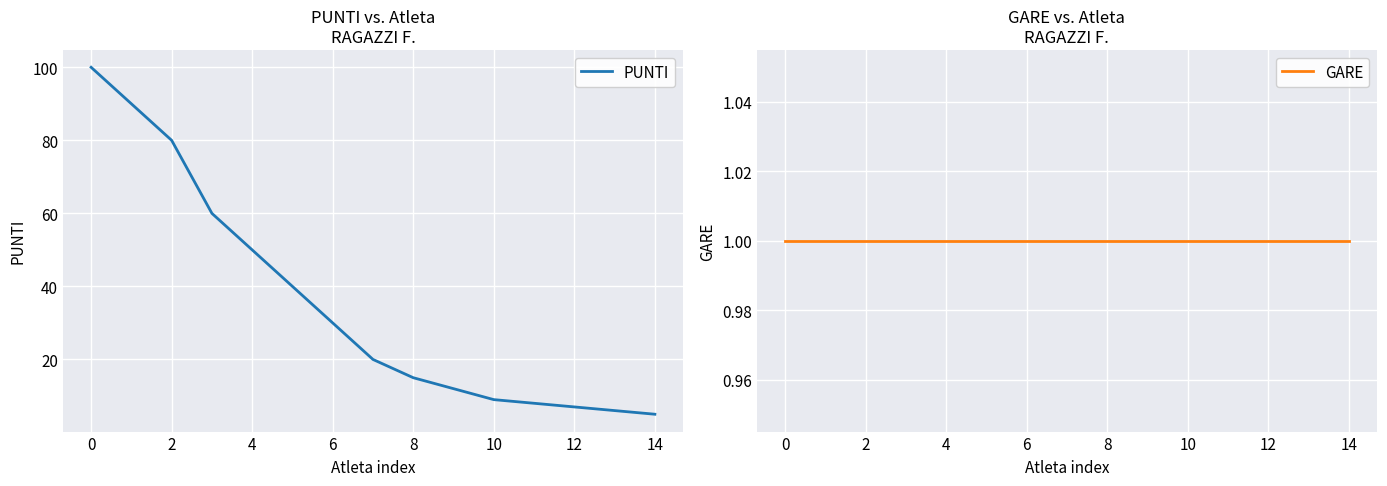

Which series has the largest total across all categories?

PUNTI